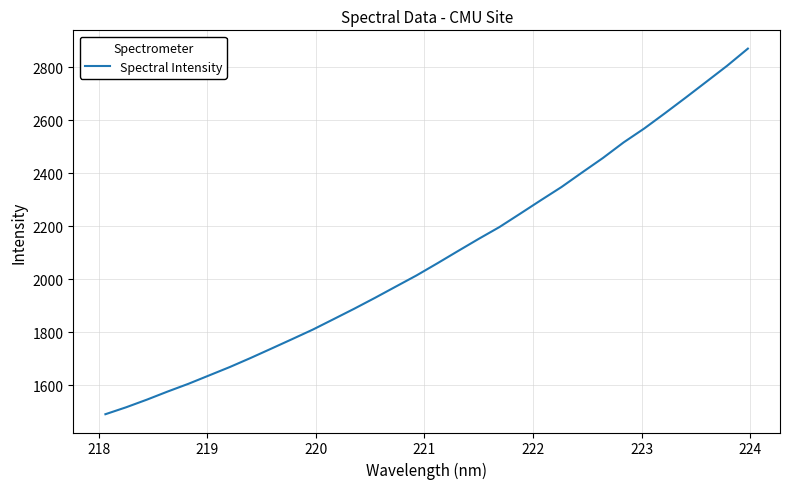

What is the smallest value displayed?

1490.1